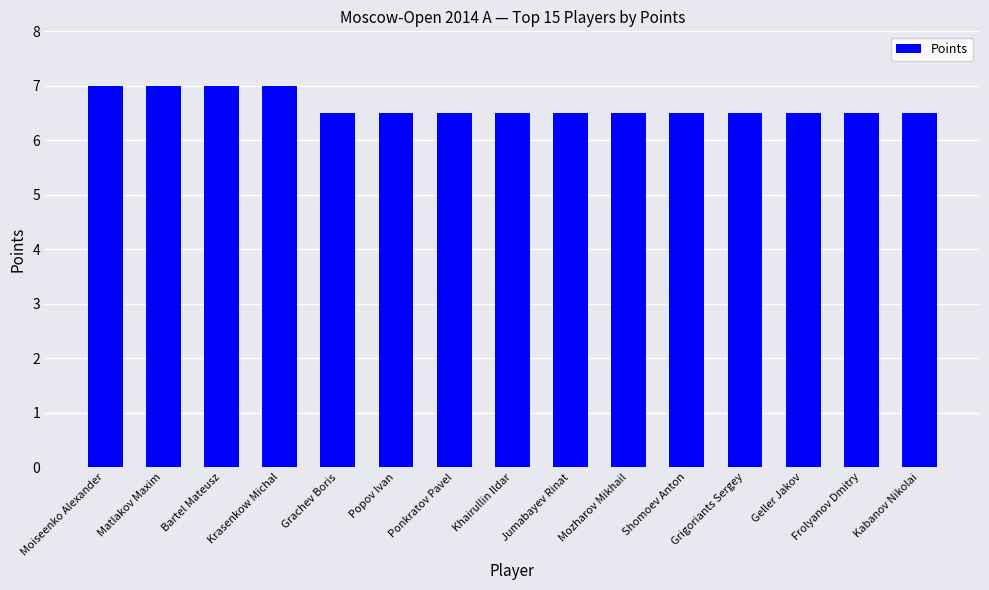

What is the greatest value displayed?

7.0